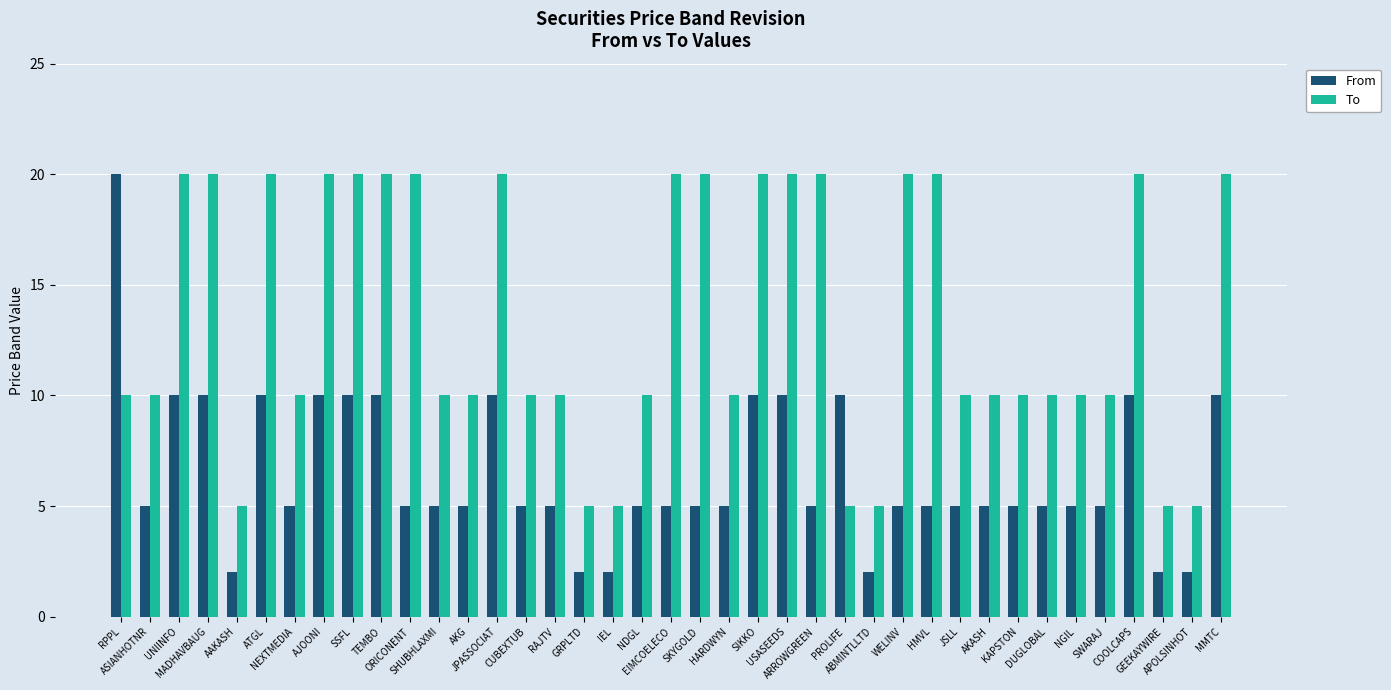

What is the difference between the maximum and minimum values in the To series?

15